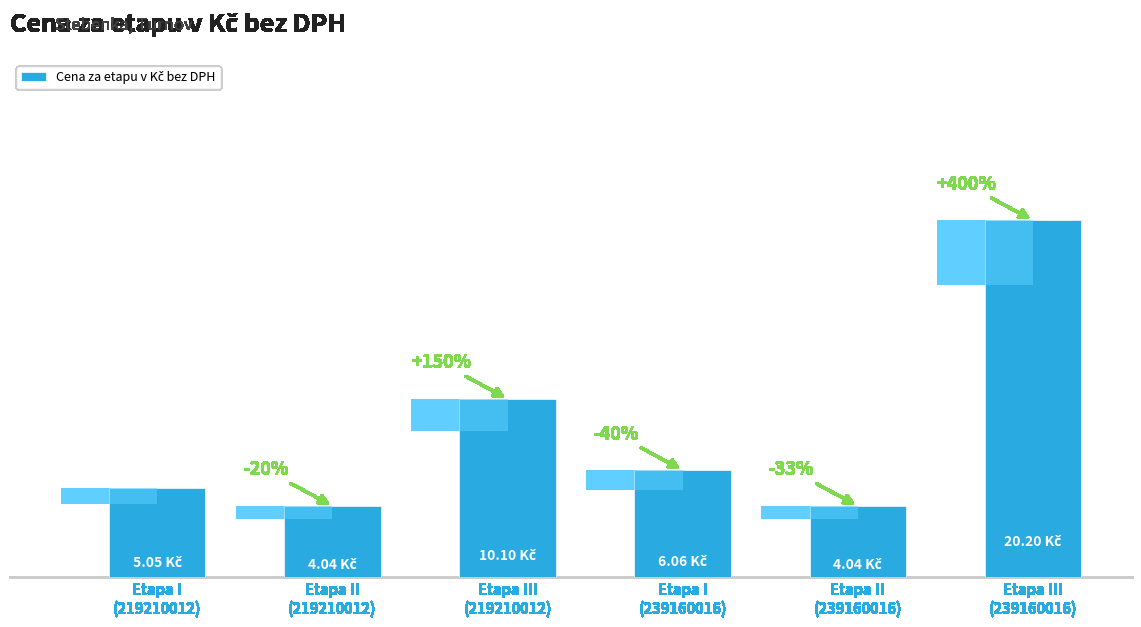

At which label is the value closest to 12?

Etapa III
(219210012)